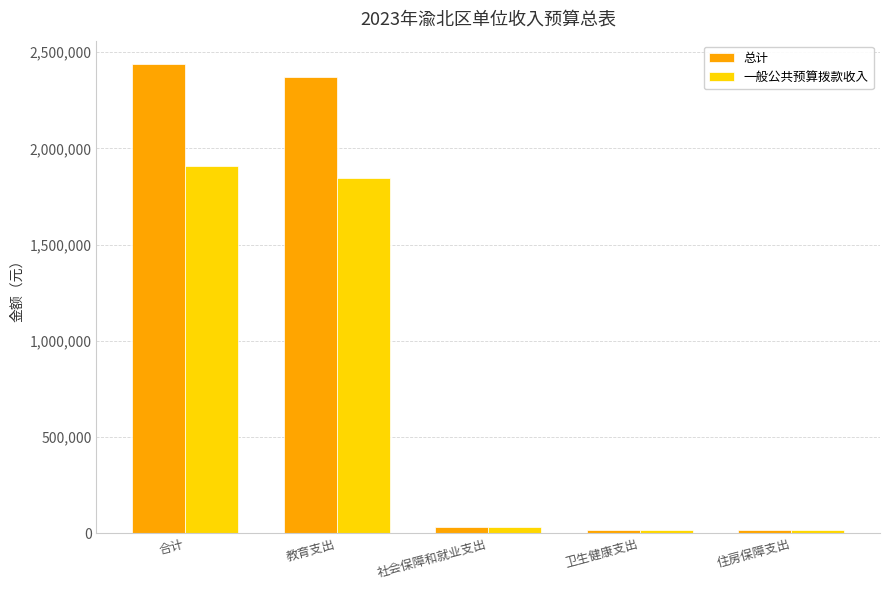

At 合计, list the series in order from largest to smallest.

总计, 一般公共预算拨款收入